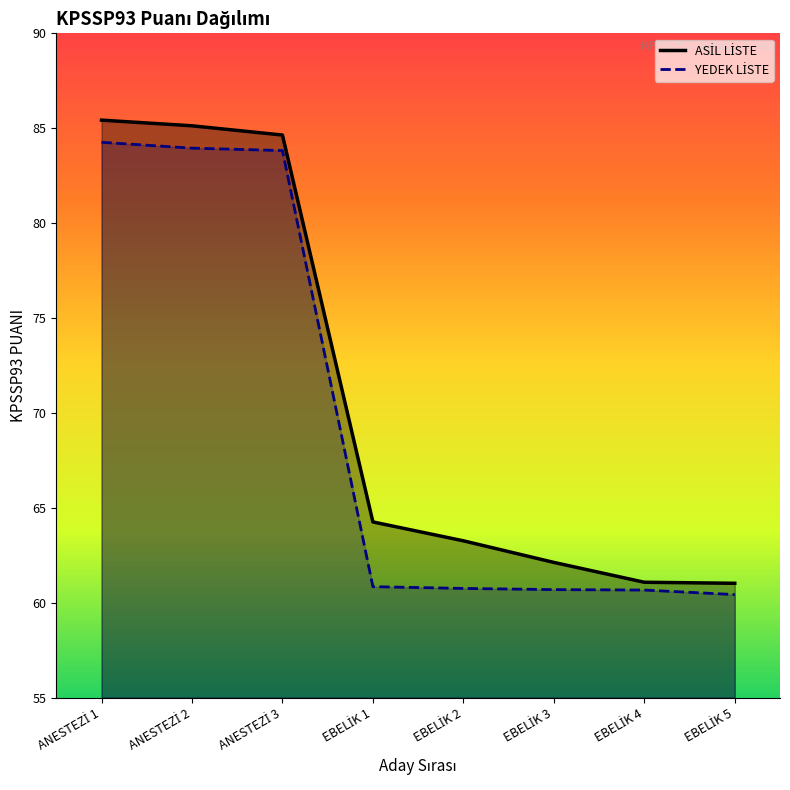

At which label does ASİL LİSTE first exceed 64?

ANESTEZİ 1